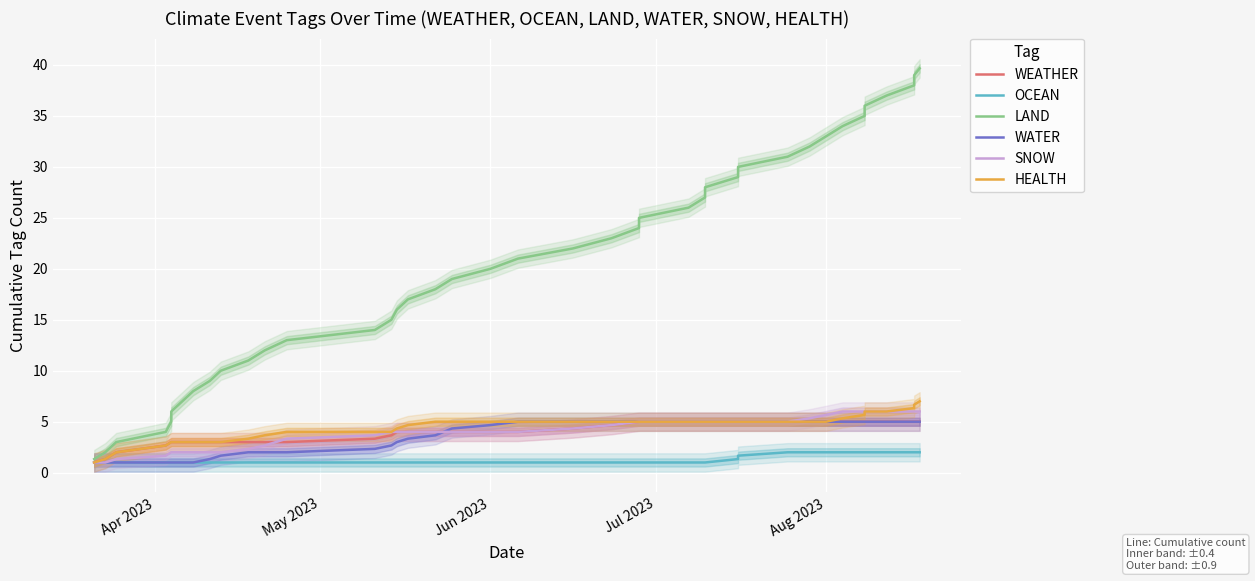

Is this an area chart (filled region under the line)?

No